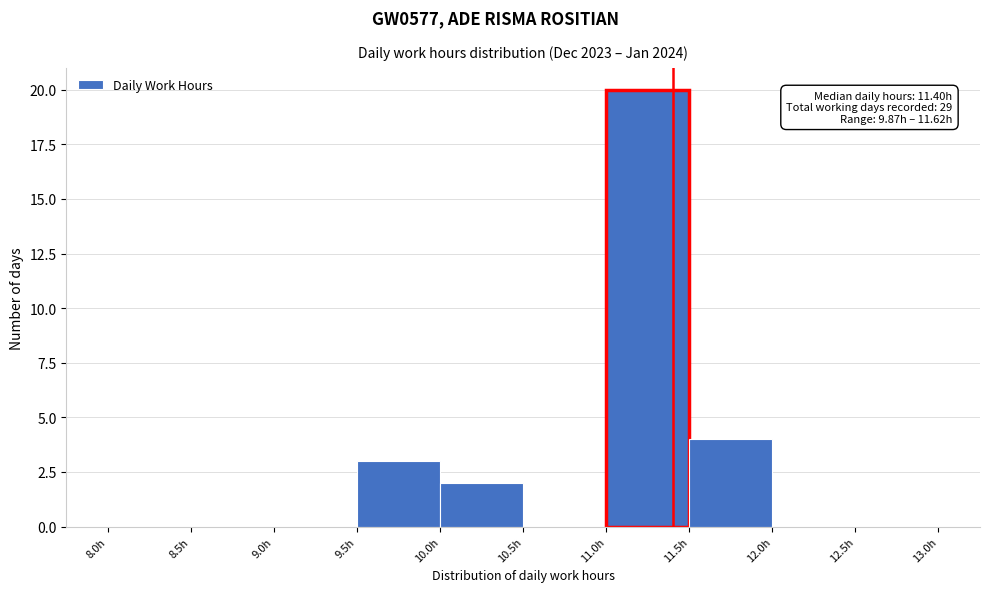

Over which range of the x-axis is the bar tallest?

11.0 to 11.5